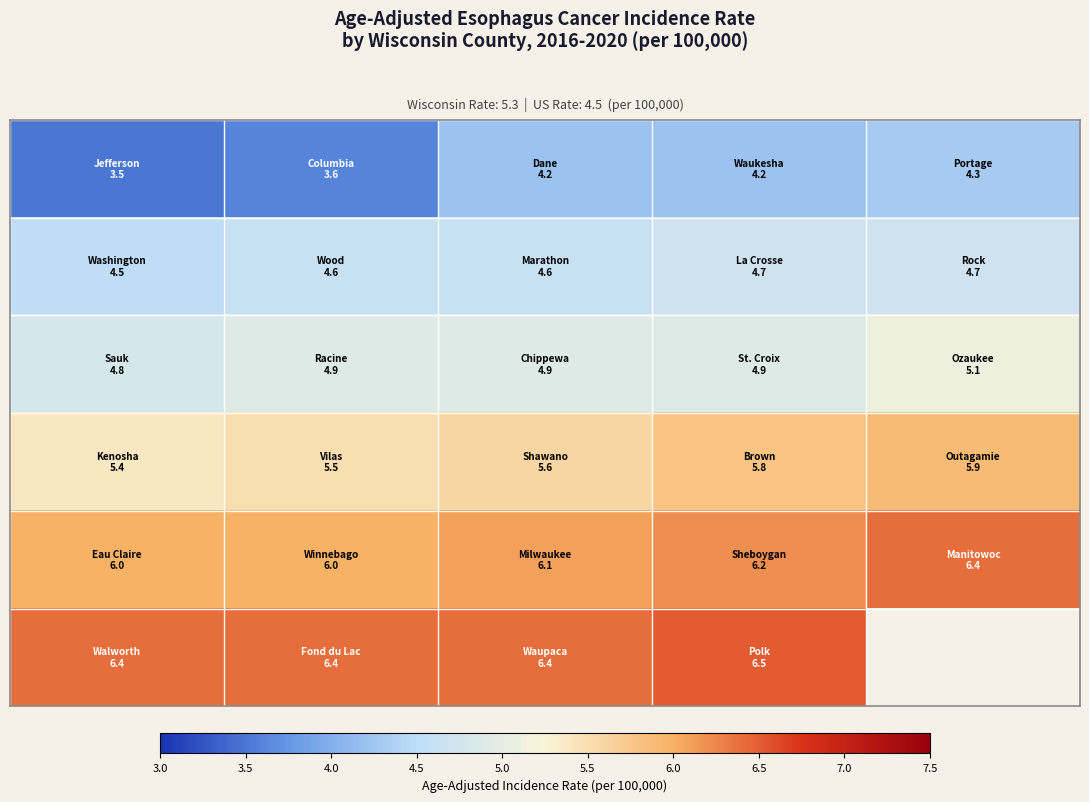

At how many categories does at least one series exceed 4?

5